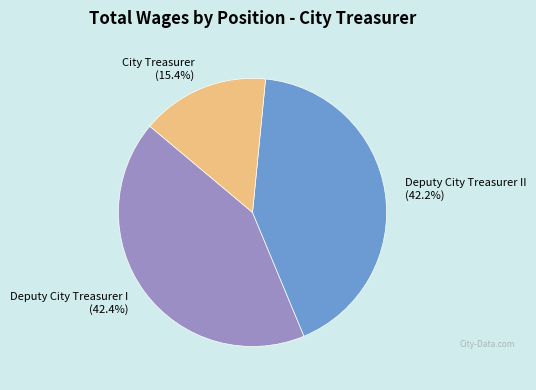

What is the smallest slice in the pie chart?

City Treasurer (15.4%)